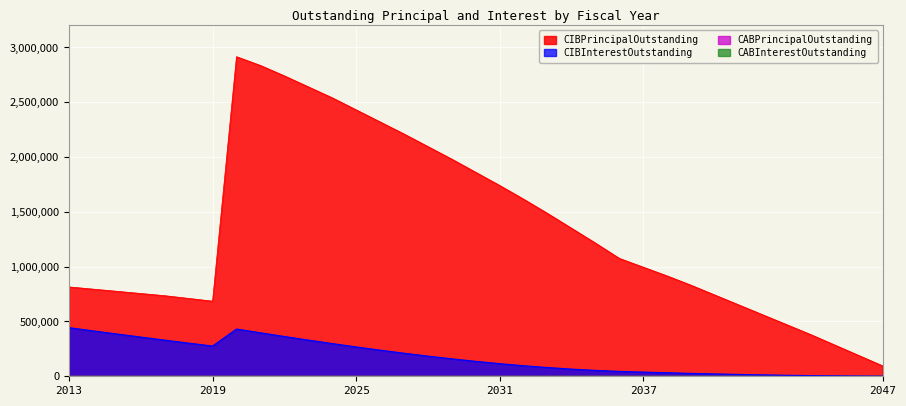

Which label corresponds to the largest value in the chart?

2020